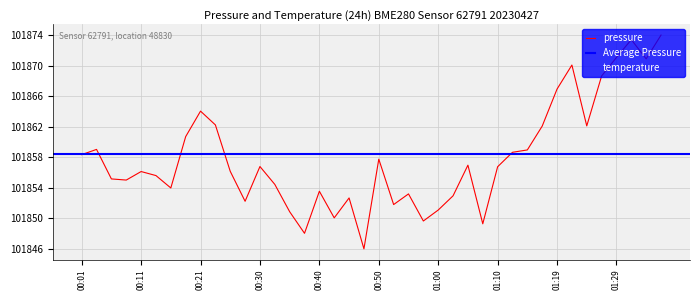

At which category does temperature reach its first local valley?

00:11